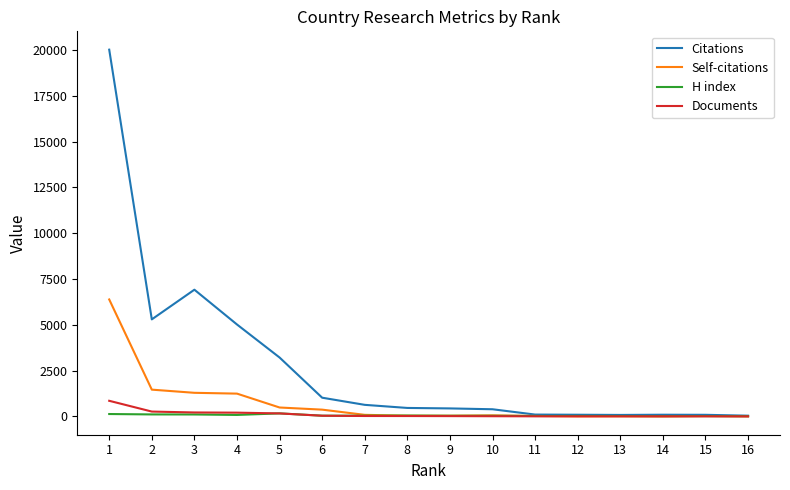

How many categories are shown in the chart?

16